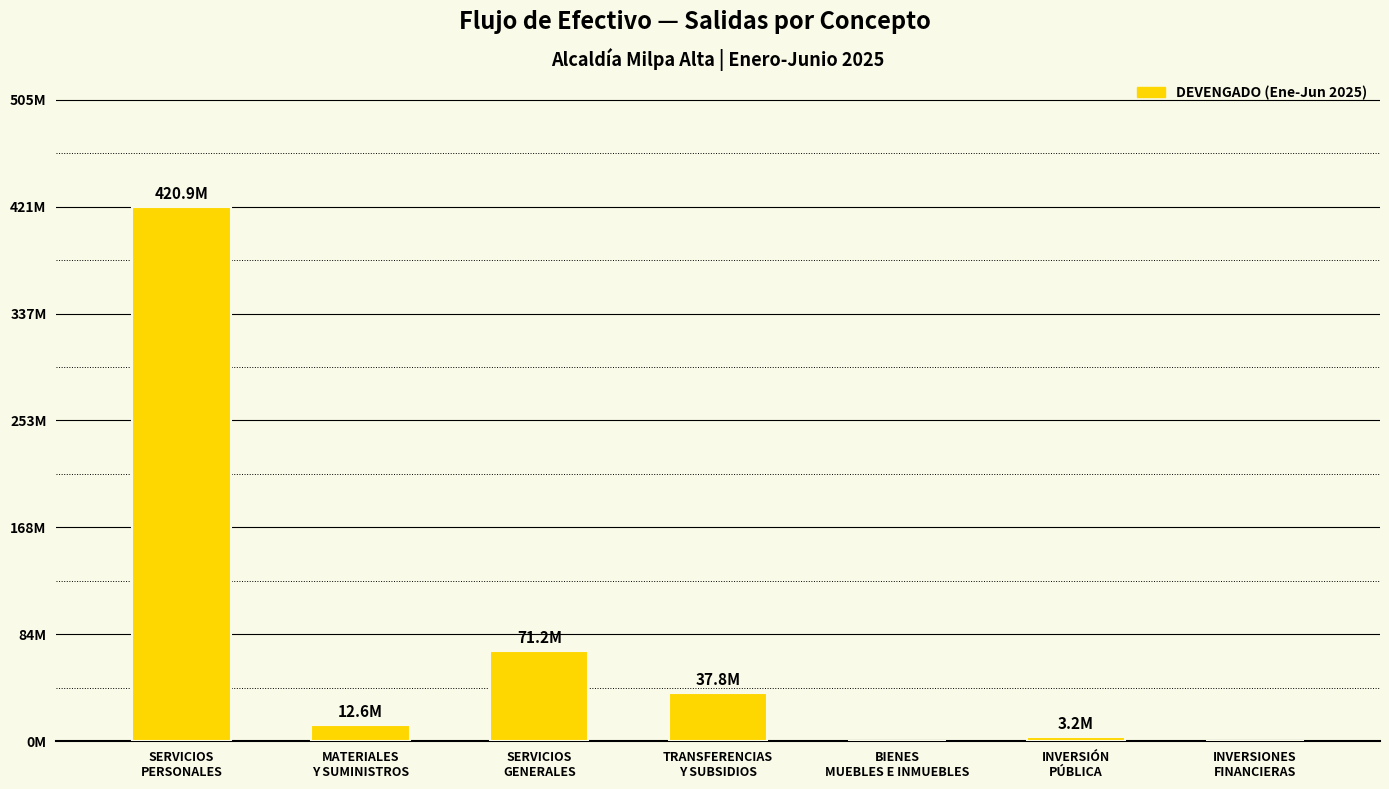

What is the average value?

77964550.2